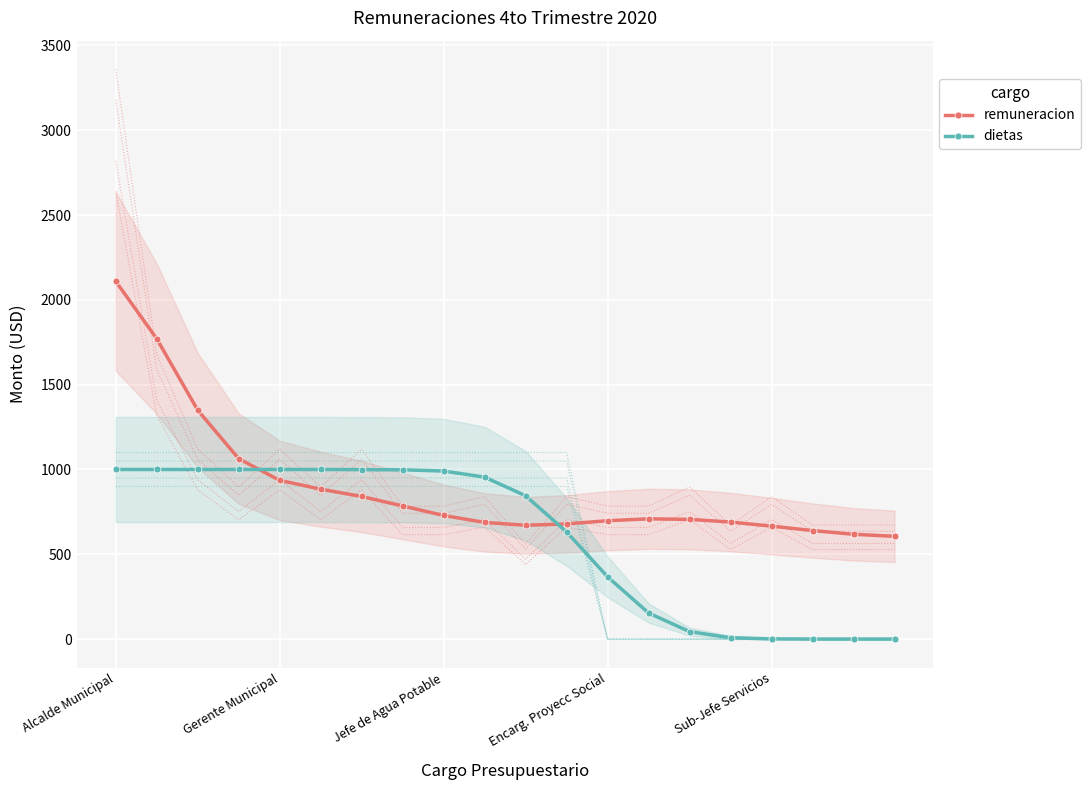

Is it true that dietas equals 0 at 18?

True